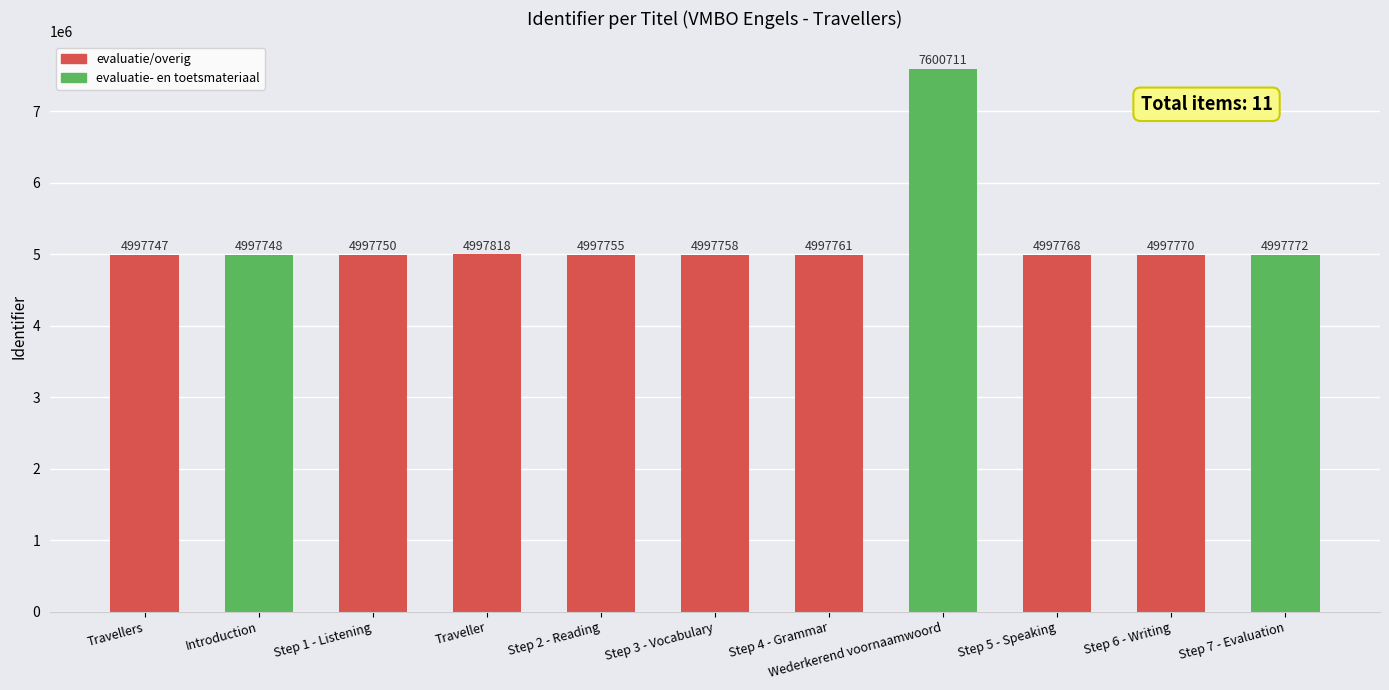

How many data points are less than 4997761?

5